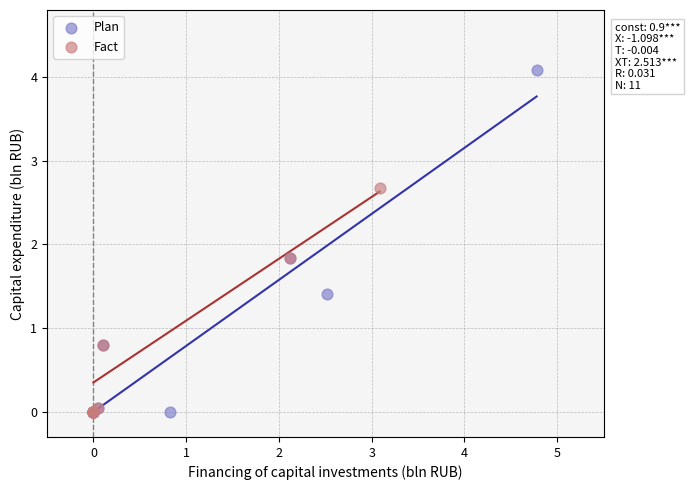

Which series has the widest spread of Y values?

Plan